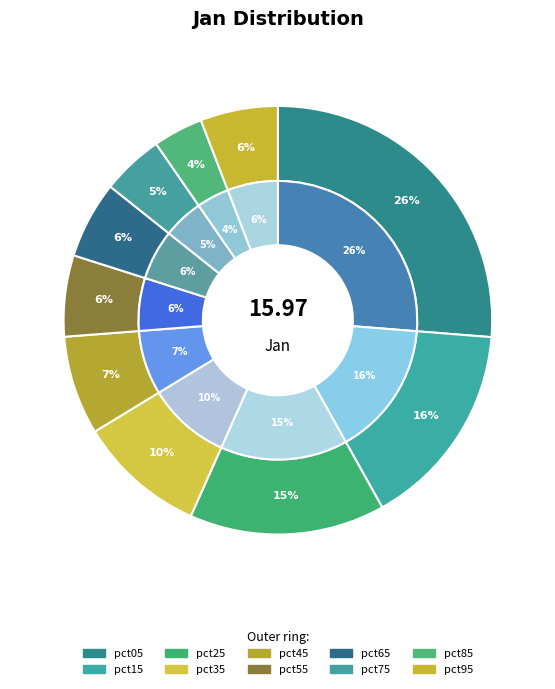

Which has a higher value, pct65 or pct95?

pct95